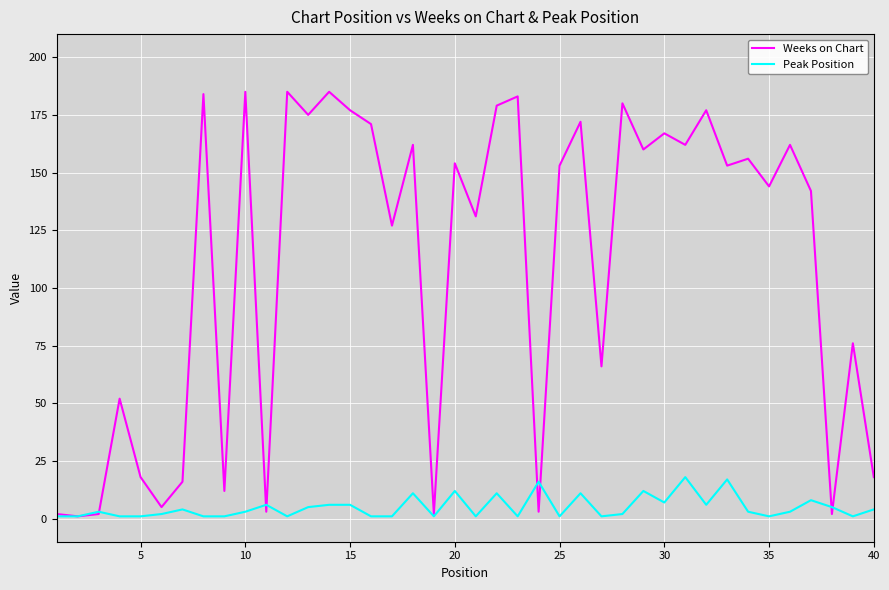

Which series has the largest total across all categories?

Weeks on Chart